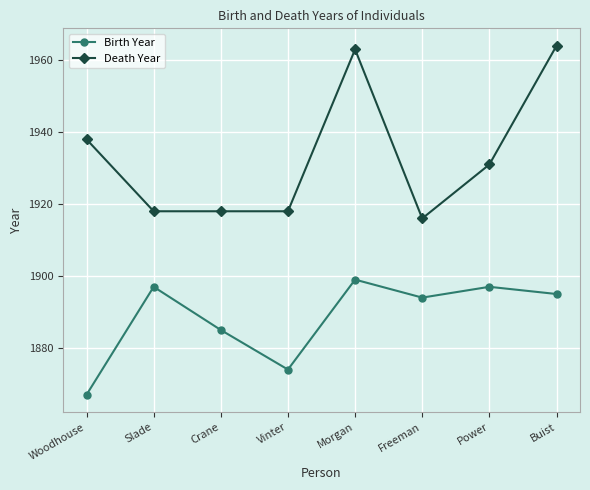

How many lines are shown in the chart?

2